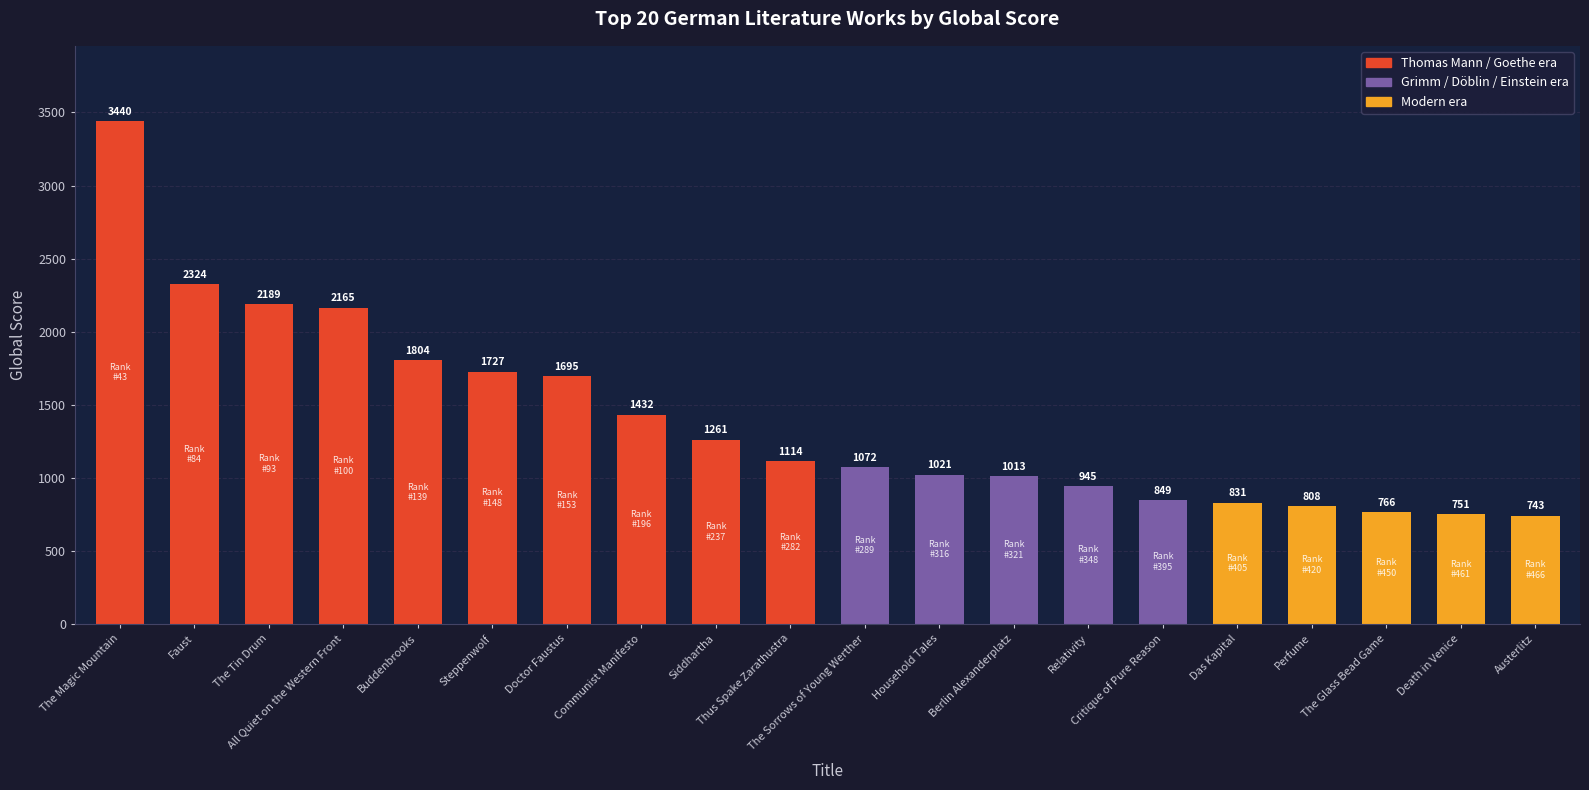

What is the label of the 14th bar from the left?

Relativity